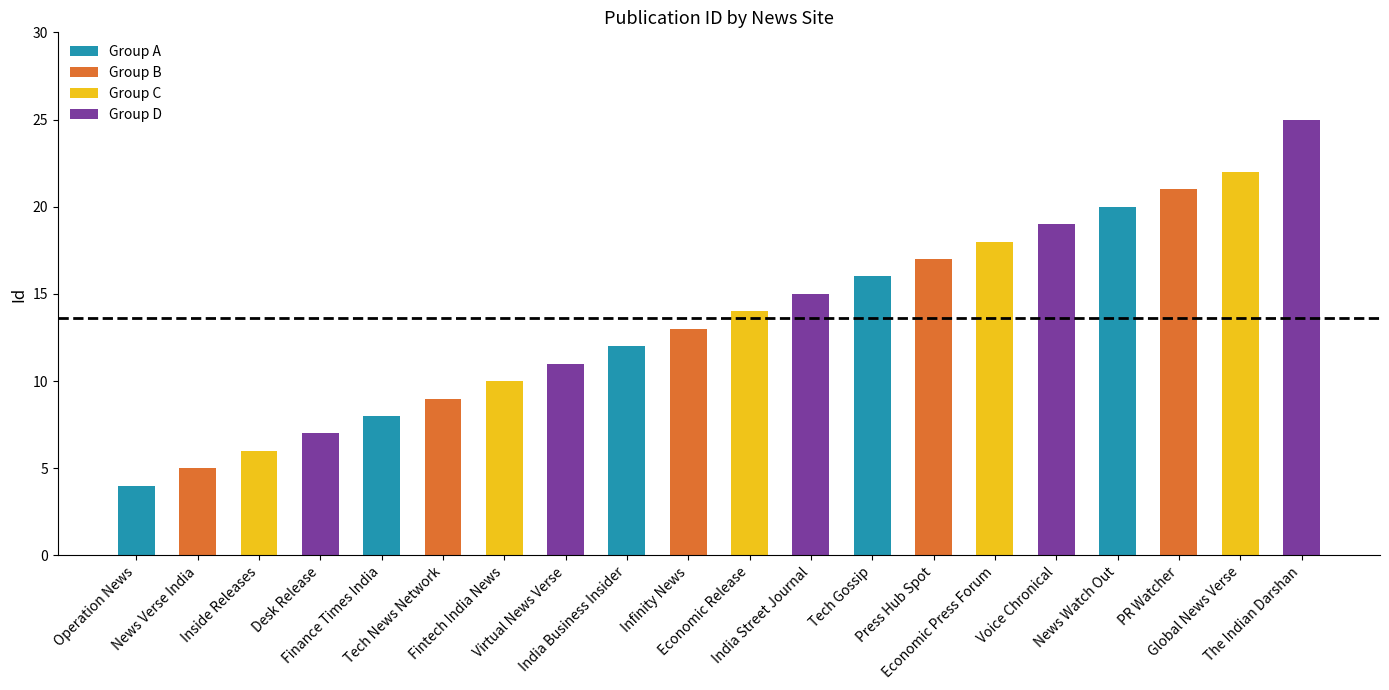

List the labels in order of value, smallest first.

Operation News, News Verse India, Inside Releases, Desk Release, Finance Times India, Tech News Network, Fintech India News, Virtual News Verse, India Business Insider, Infinity News, Economic Release, India Street Journal, Tech Gossip, Press Hub Spot, Economic Press Forum, Voice Chronical, News Watch Out, PR Watcher, Global News Verse, The Indian Darshan